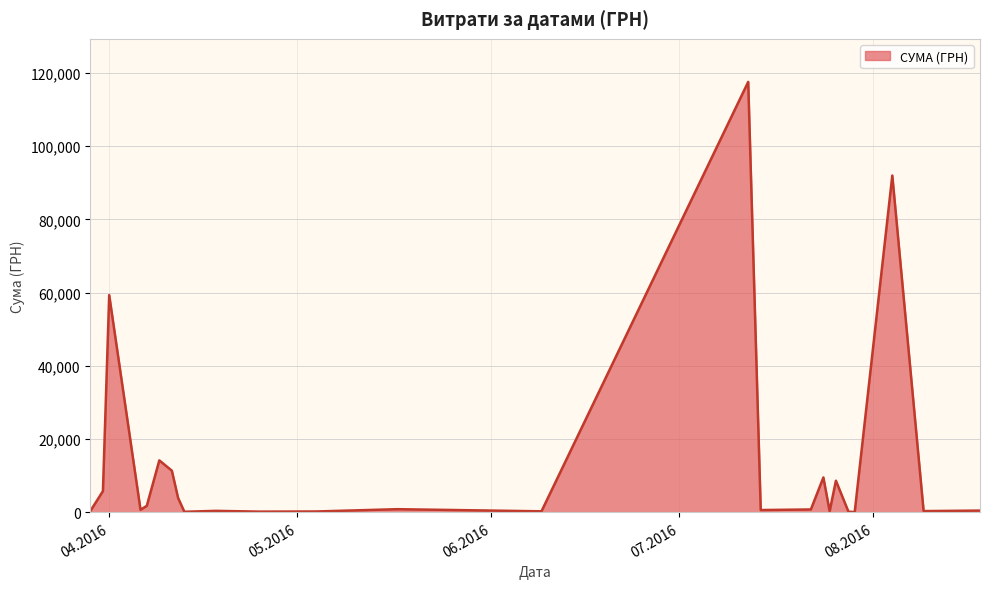

What is the difference between the maximum and minimum values?

117471.0